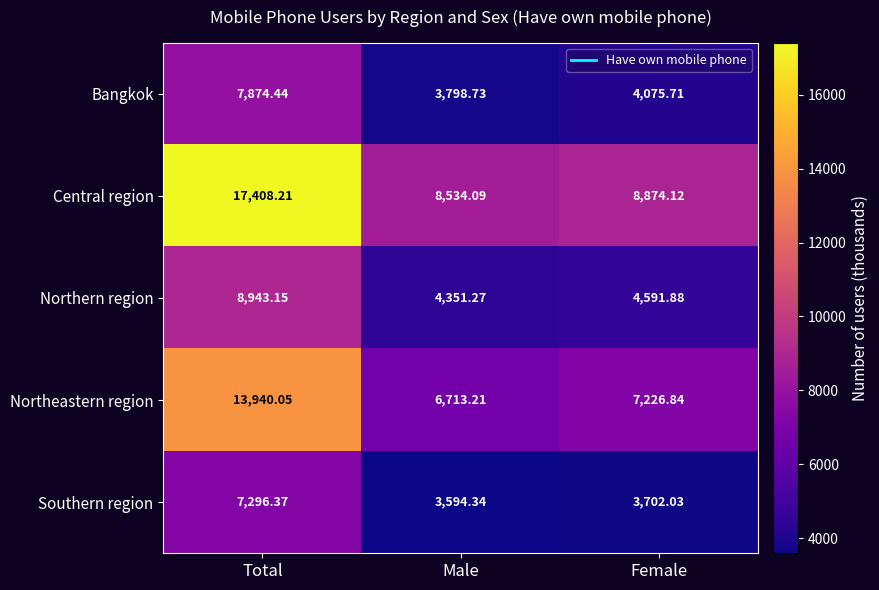

At which category is the sum across all series the highest?

Total